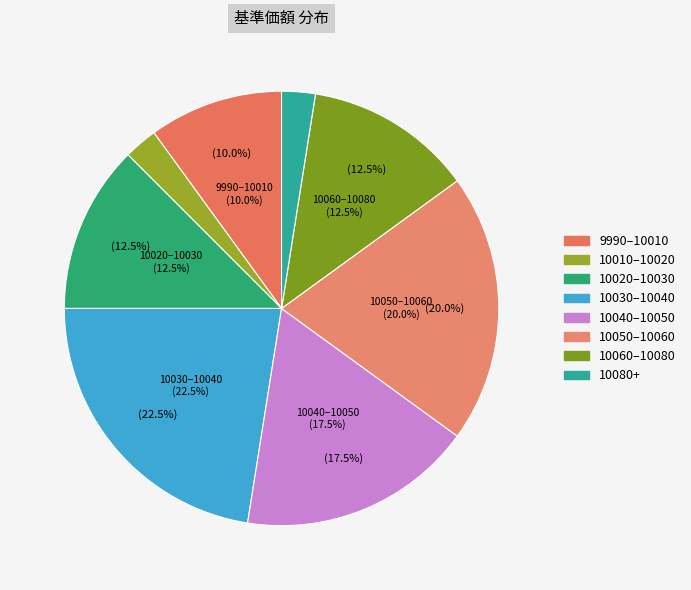

What percentage is the - slice, to the nearest percent?

3%